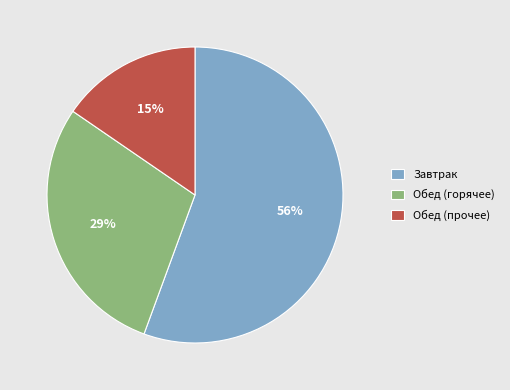

Rank the categories by value from lowest to highest.

Обед (прочее), Обед (горячее), Завтрак